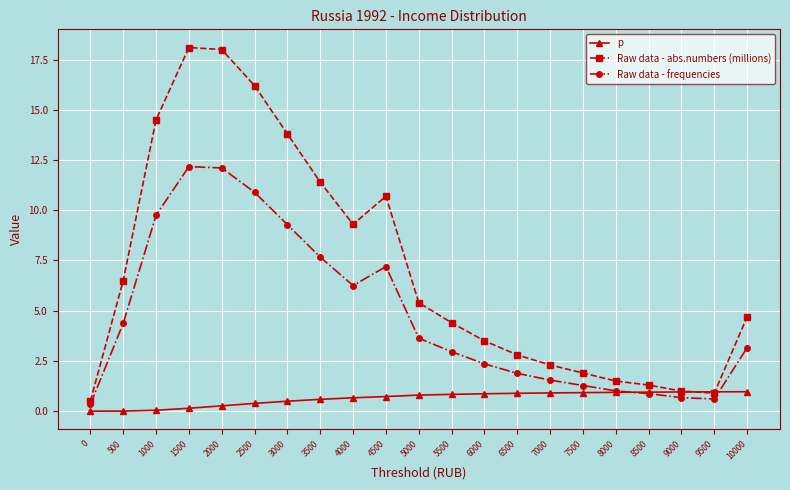

The p series shows 0.0 at 1000. True or false?

True